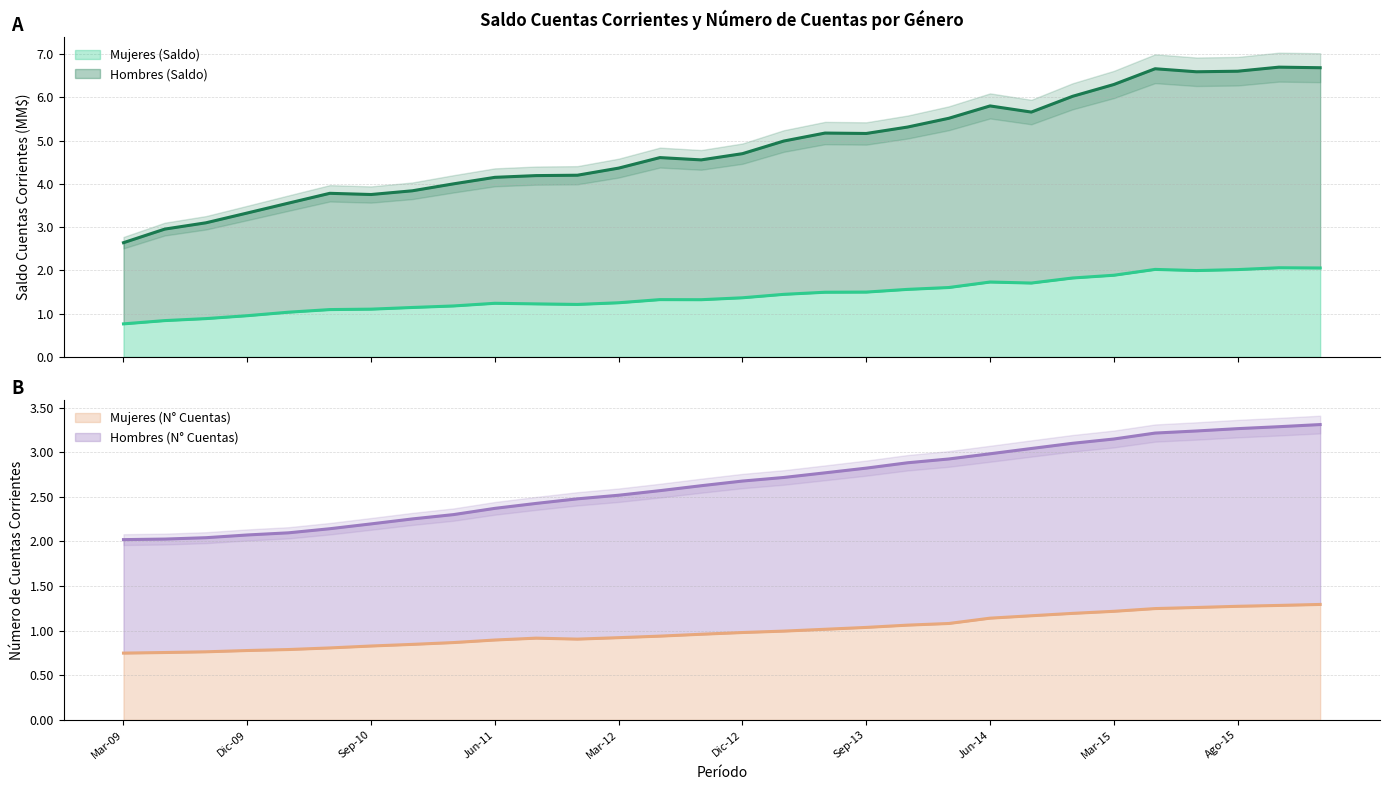

Rank the series at Dic-13 from lowest to highest value.

Mujeres (N Cuentas), Mujeres (Saldo MM$), Hombres (N Cuentas), Hombres (Saldo MM$)